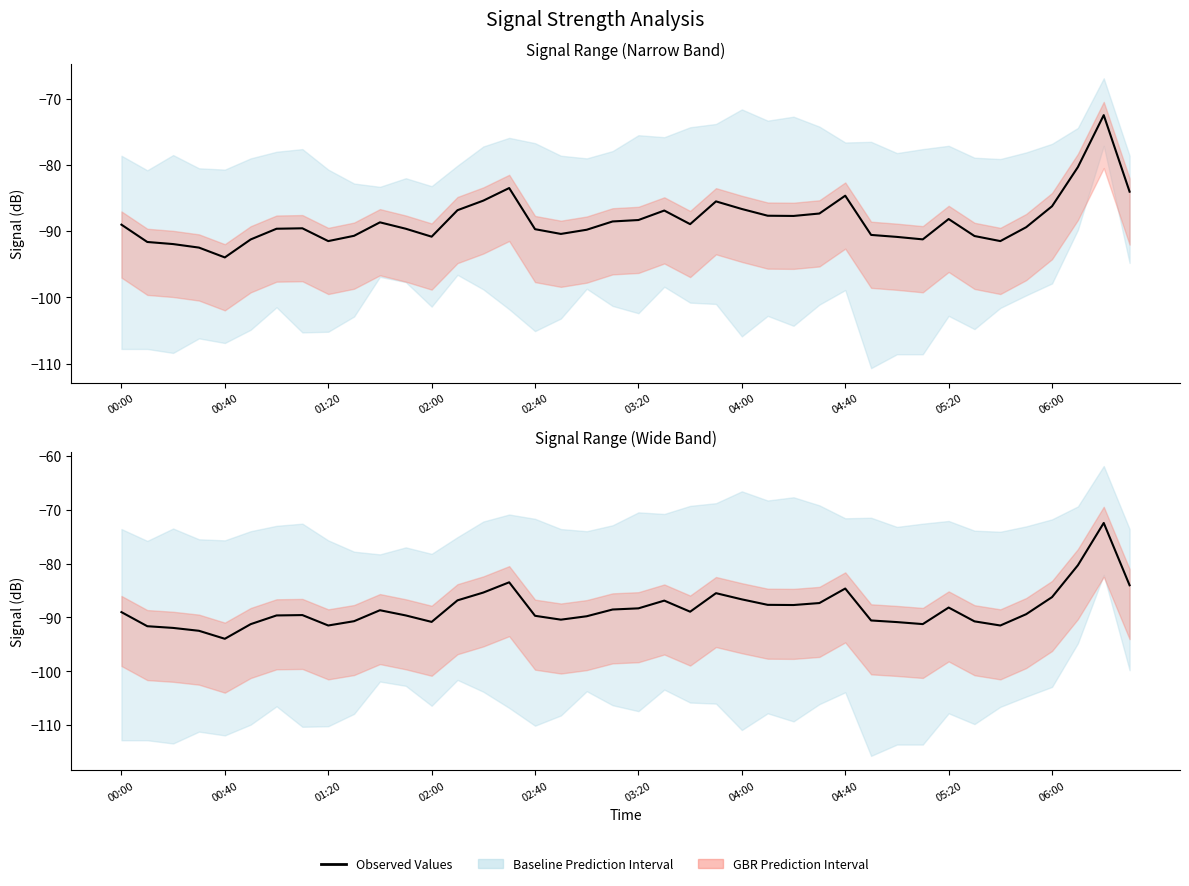

What is the difference between the values at 16 and 31?

1.5